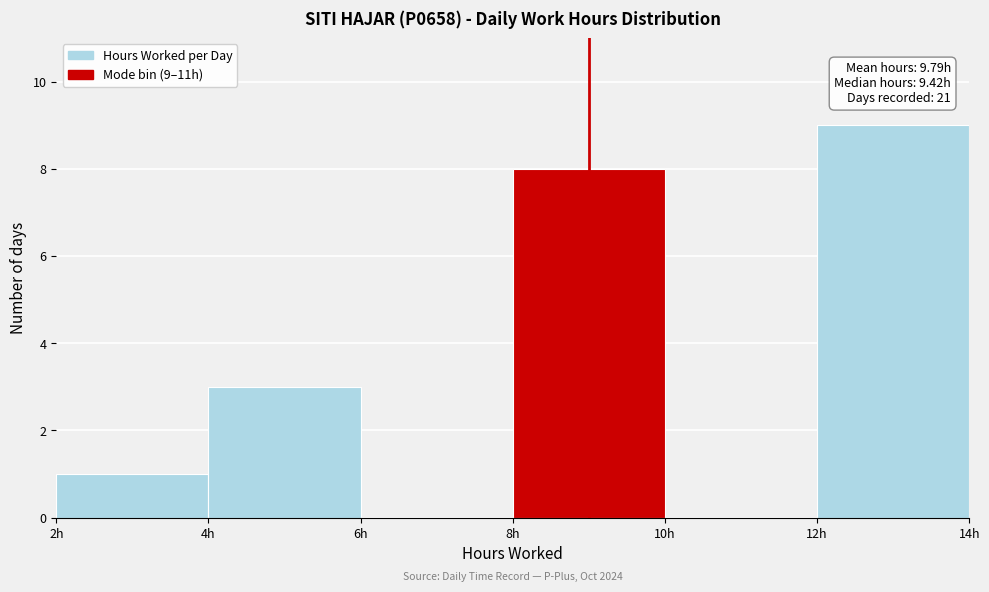

Over which range of the x-axis is the bar tallest?

12 to 14